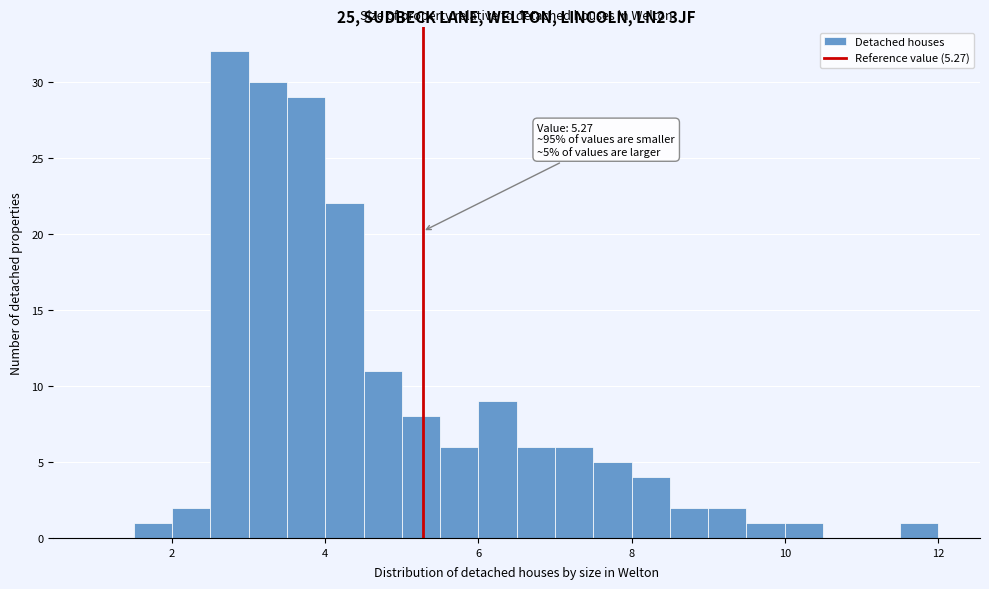

Read against the x-axis, roughly where is the centre of the tallest bar?

2.8